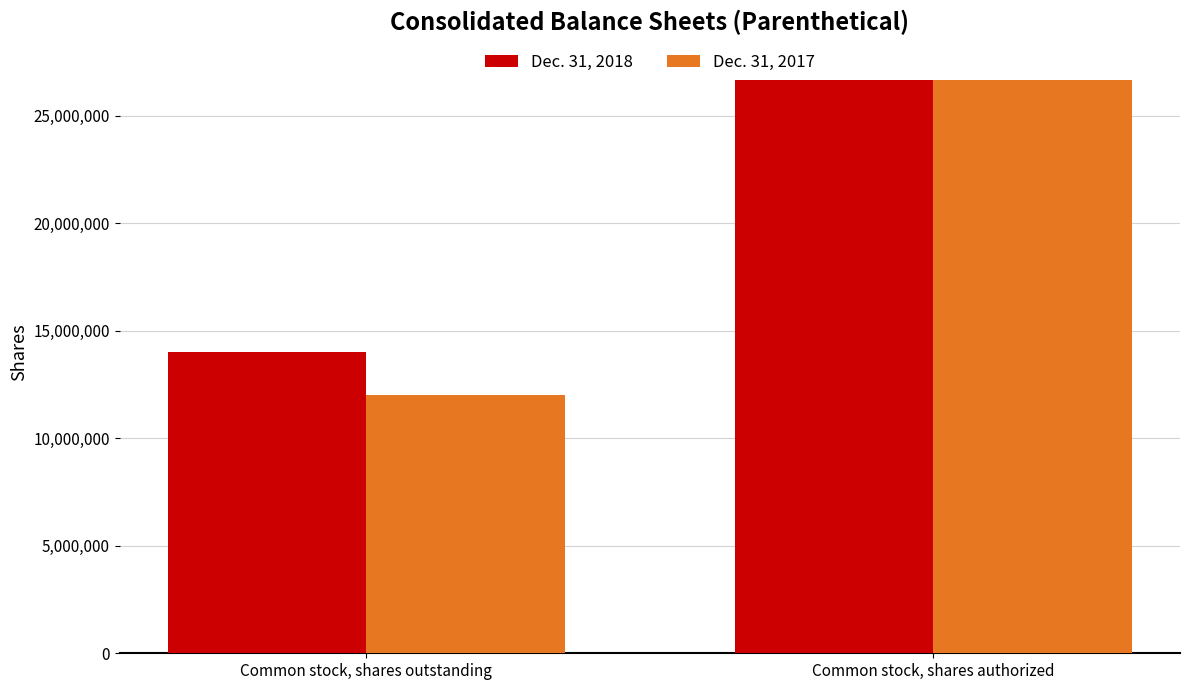

What is the average value of the Dec. 31, 2018 series?

20341141